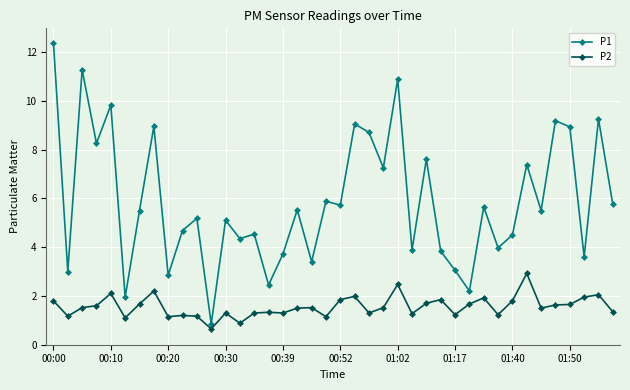

Which series has the largest total across all categories?

P1